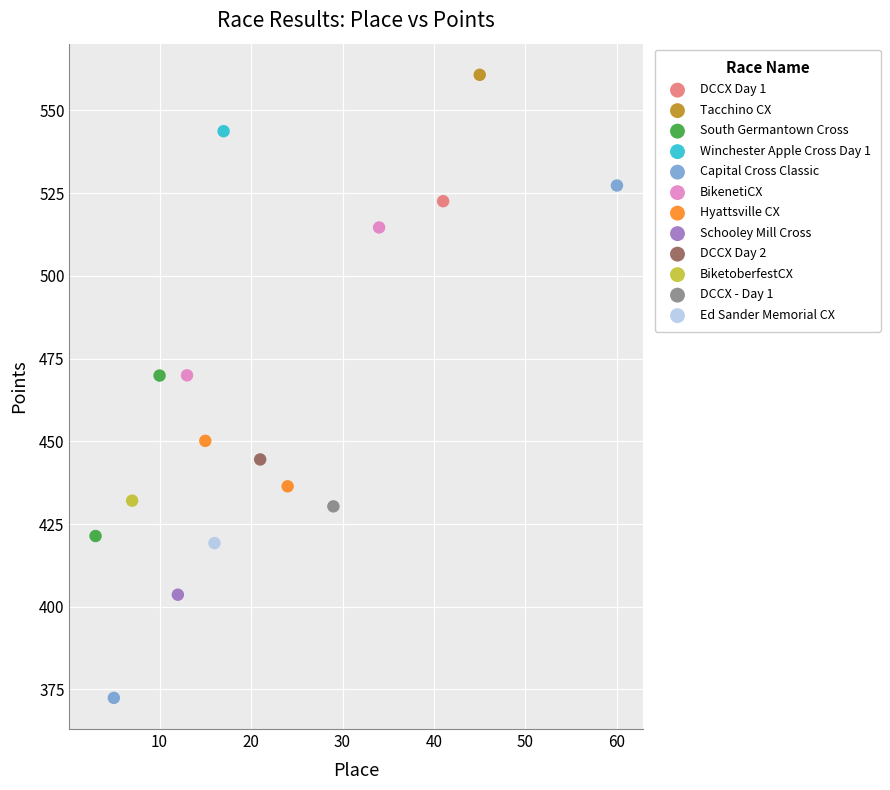

What are all the series names shown in the legend?

DCCX Day 1, Tacchino CX, South Germantown Cross, Winchester Apple Cross Day 1, Capital Cross Classic, BikenetiCX, Hyattsville CX, Schooley Mill Cross, DCCX Day 2, BiketoberfestCX, DCCX - Day 1, Ed Sander Memorial CX